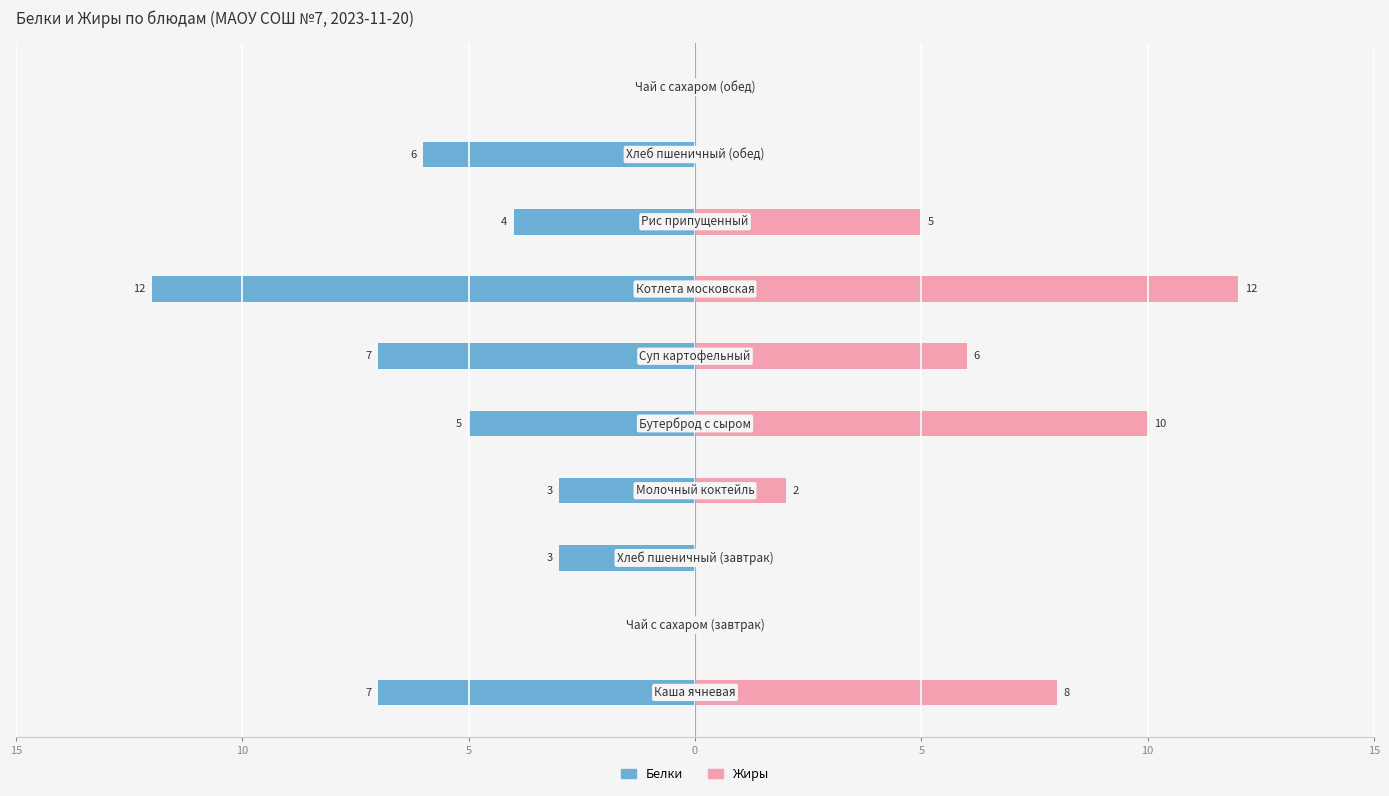

How many bars are there in each group?

2